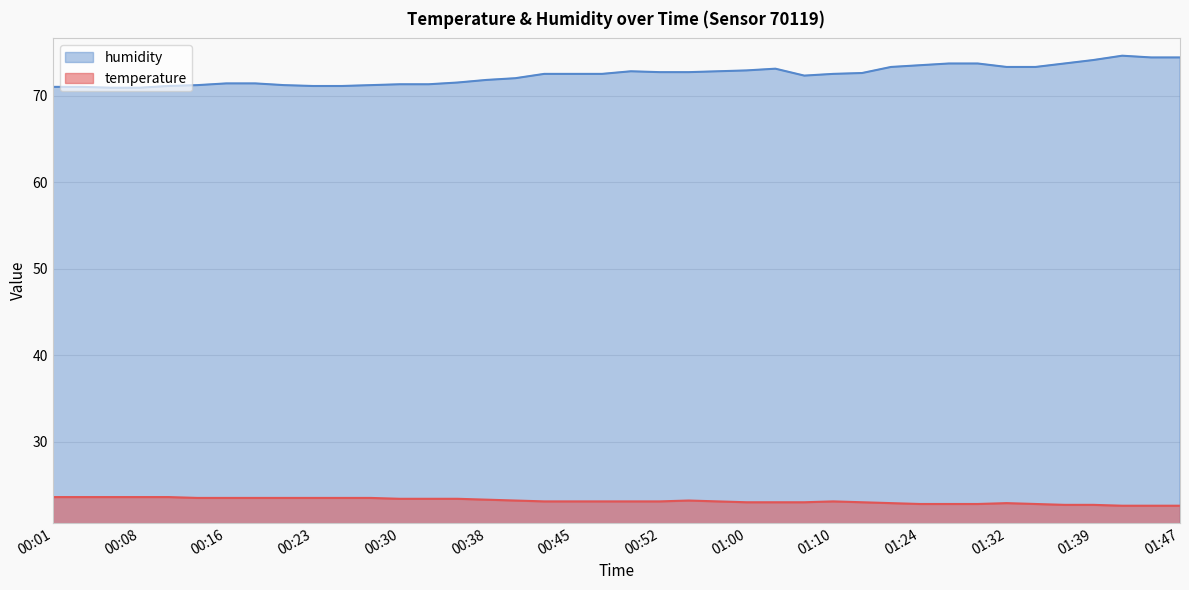

What is the average value of the humidity series?

72.4